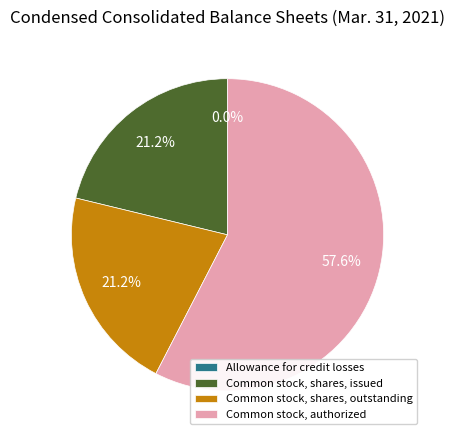

True or false: Common stock, authorized accounts for 58% of the total.

True